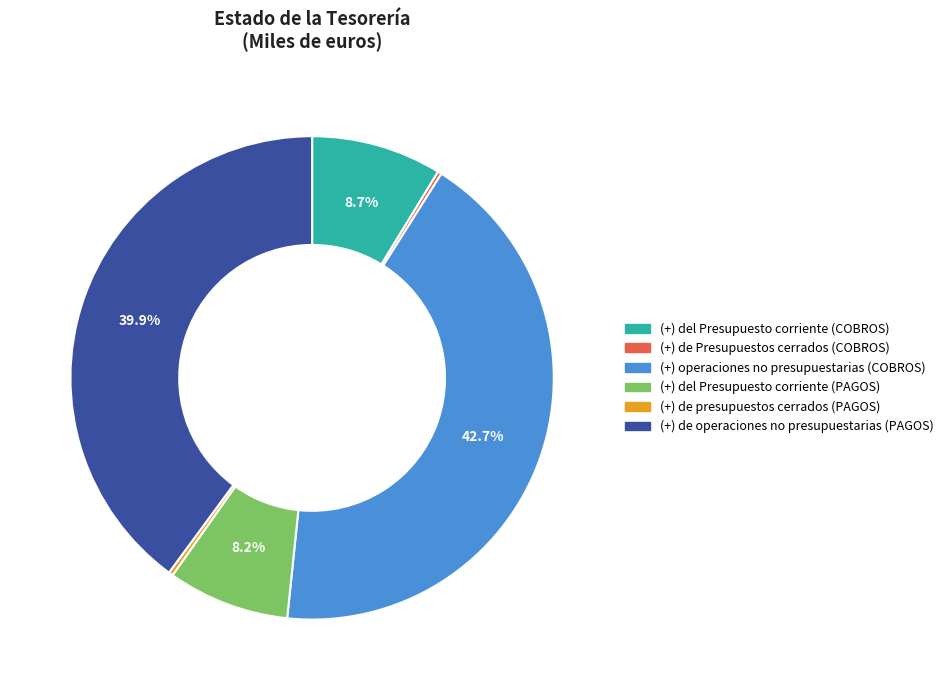

Does (+) de operaciones no presupuestarias (PAGOS) account for over 50% of the chart?

No